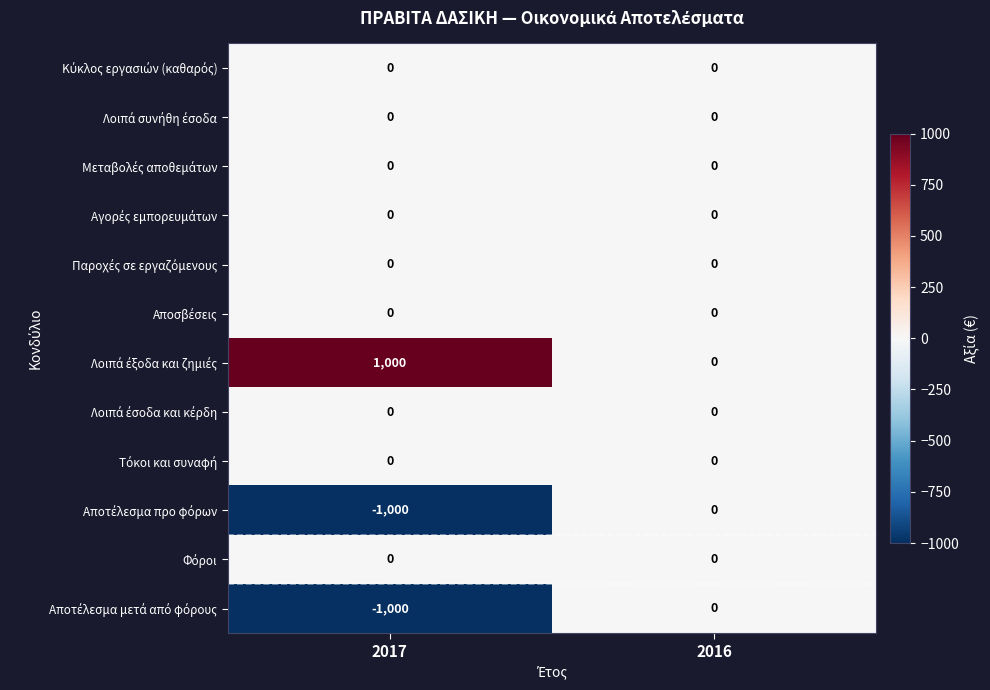

What is the total value across all series at 2017?

-1000